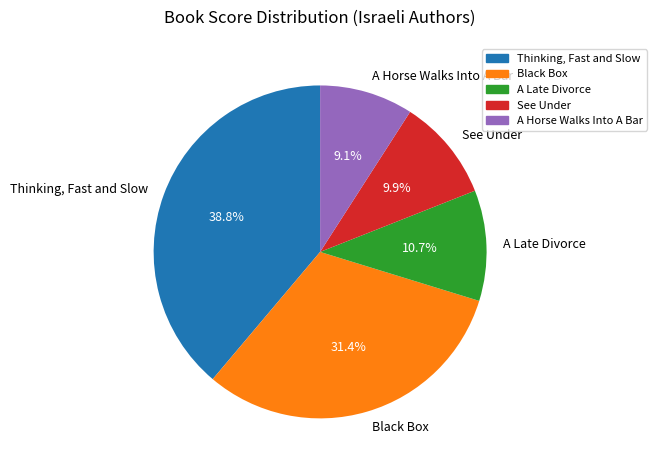

Which has a higher value, See Under or A Late Divorce?

A Late Divorce